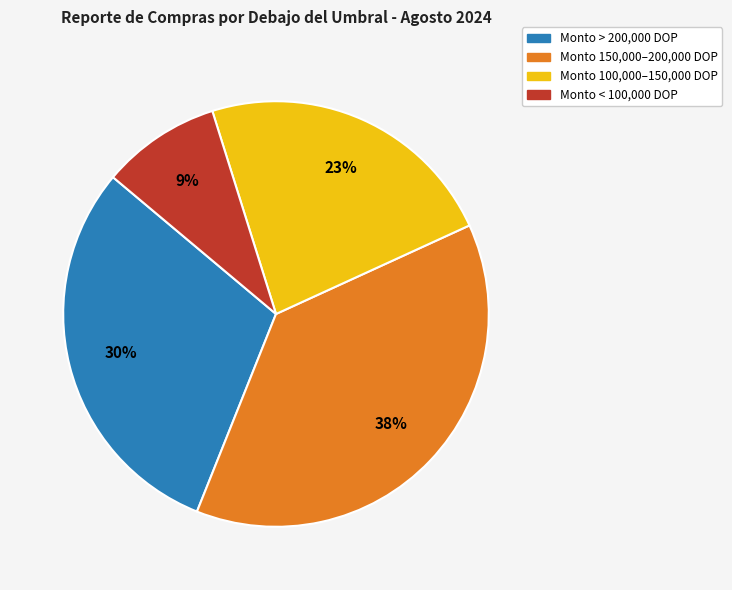

Does any single category account for the majority?

No